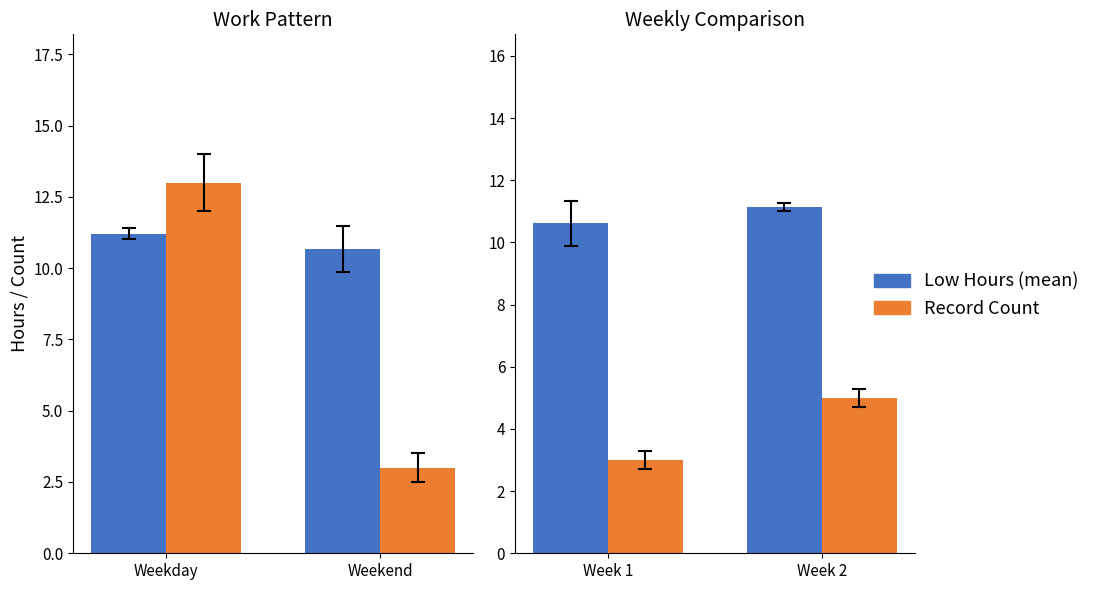

Which series has the largest range (max minus min)?

Record Count